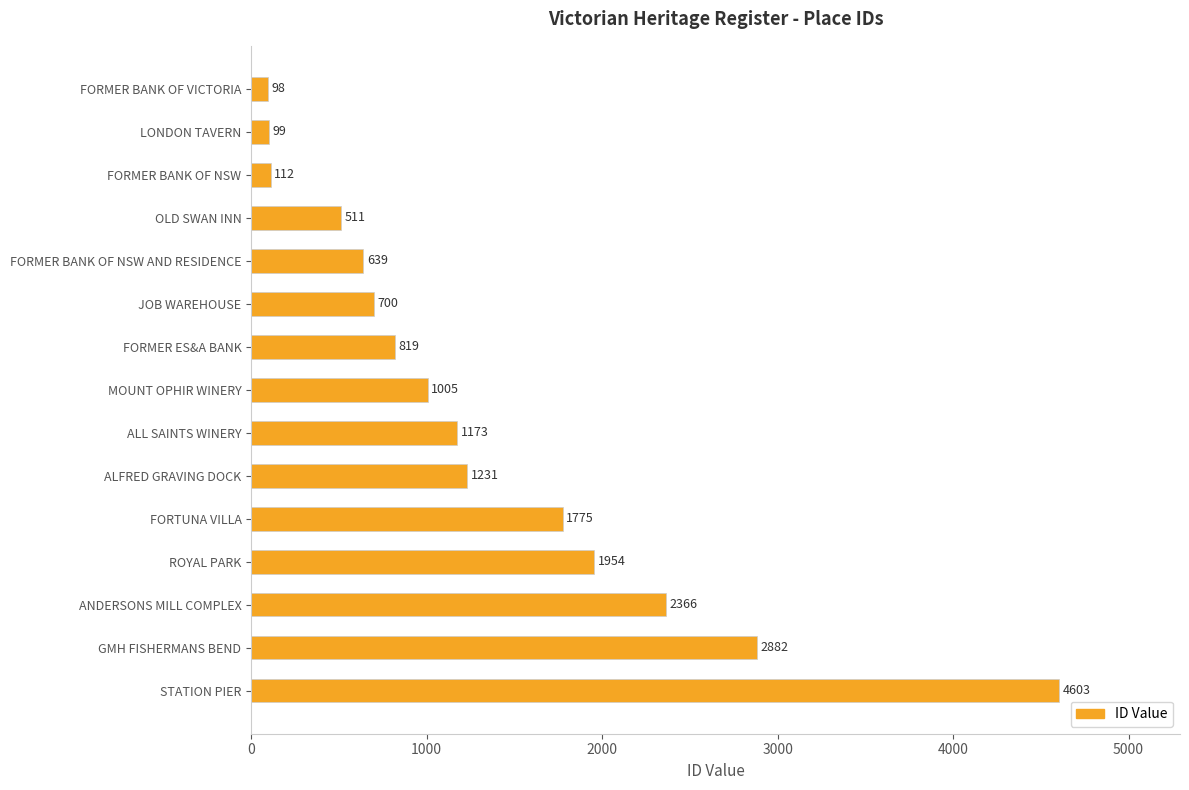

Between MOUNT OPHIR WINERY and ROYAL PARK, which is larger?

ROYAL PARK